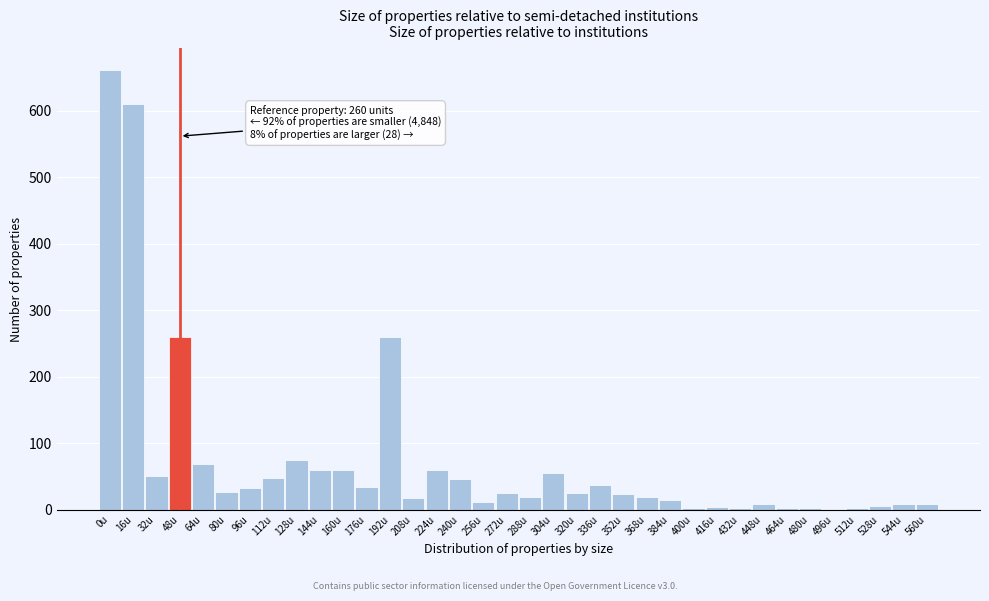

What is the sum of all values?

2643